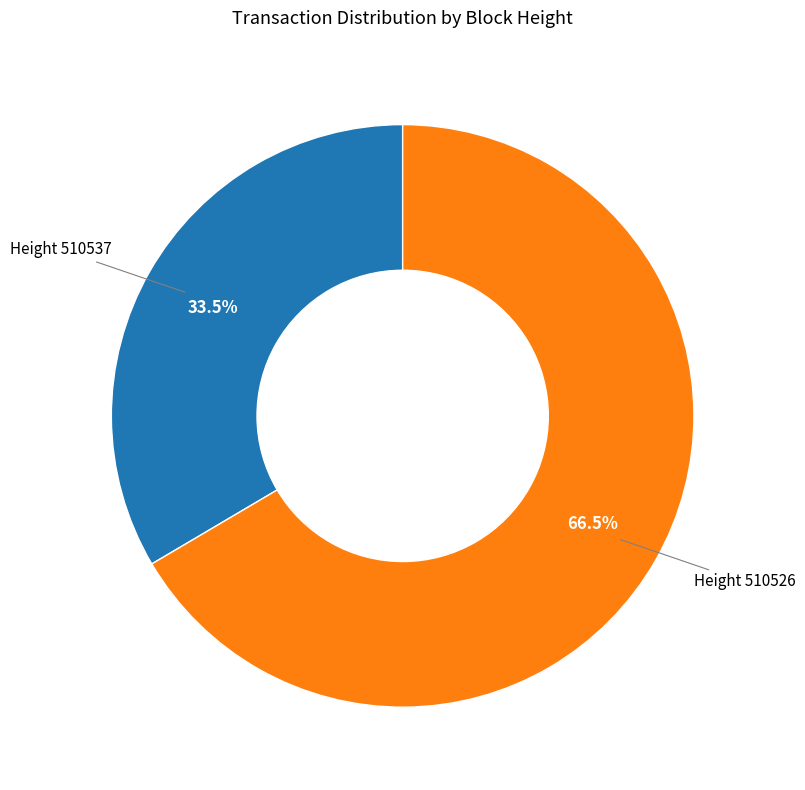

Is there any slice that represents more than half of the pie?

Yes